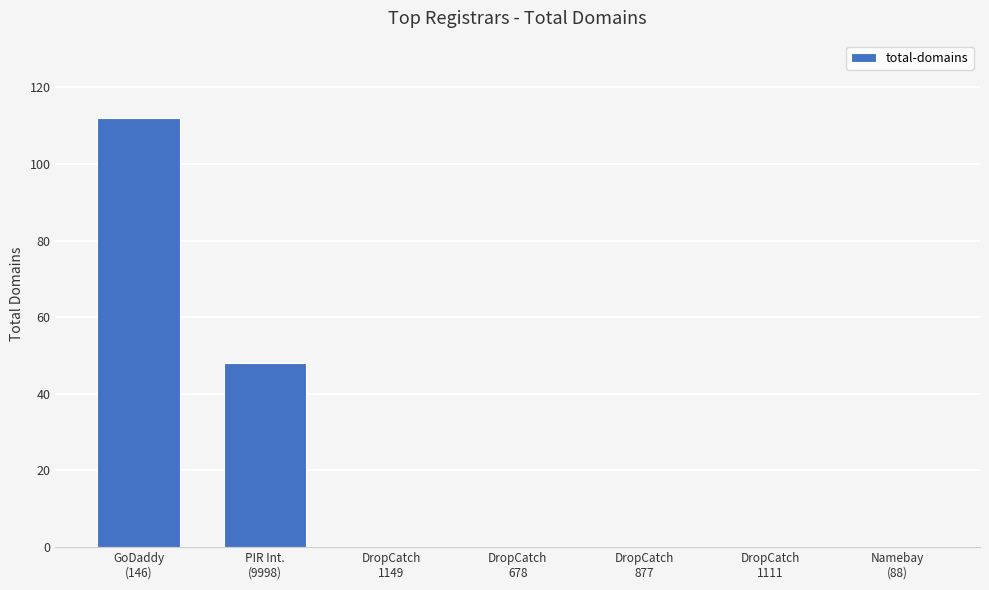

What is the sum of all values?

160